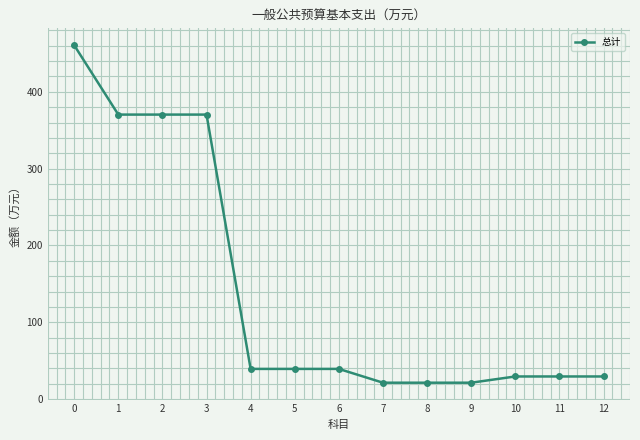

What is the difference between the values at 11 and 5?

9.8